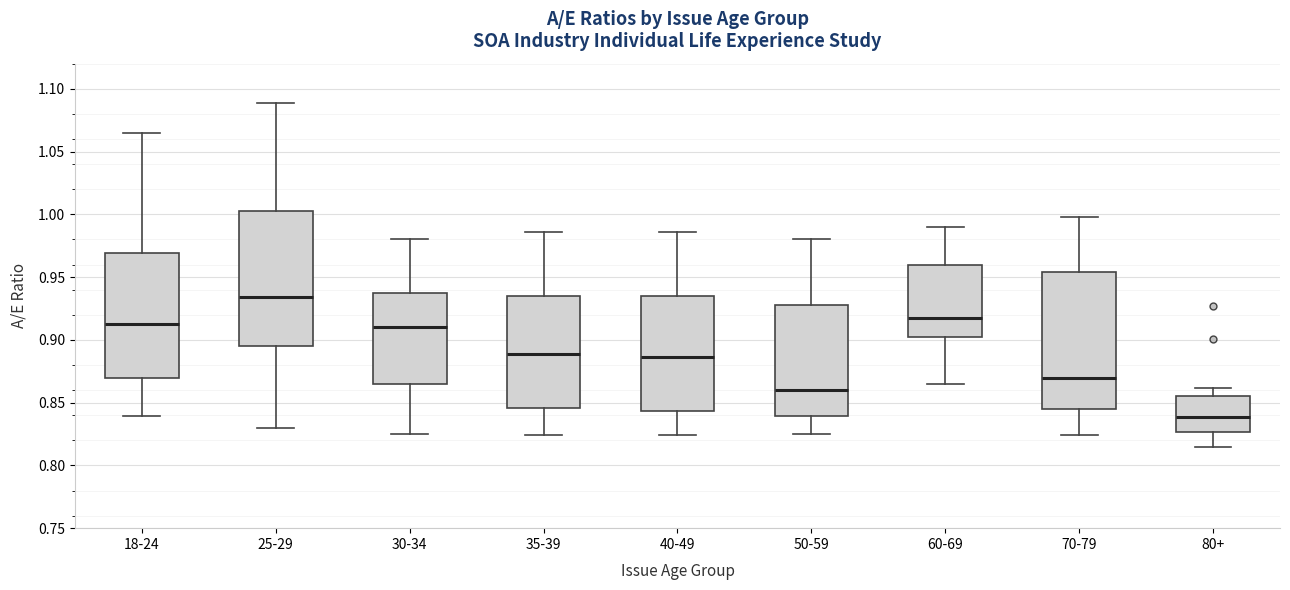

Which box's median line is the lowest?

80+